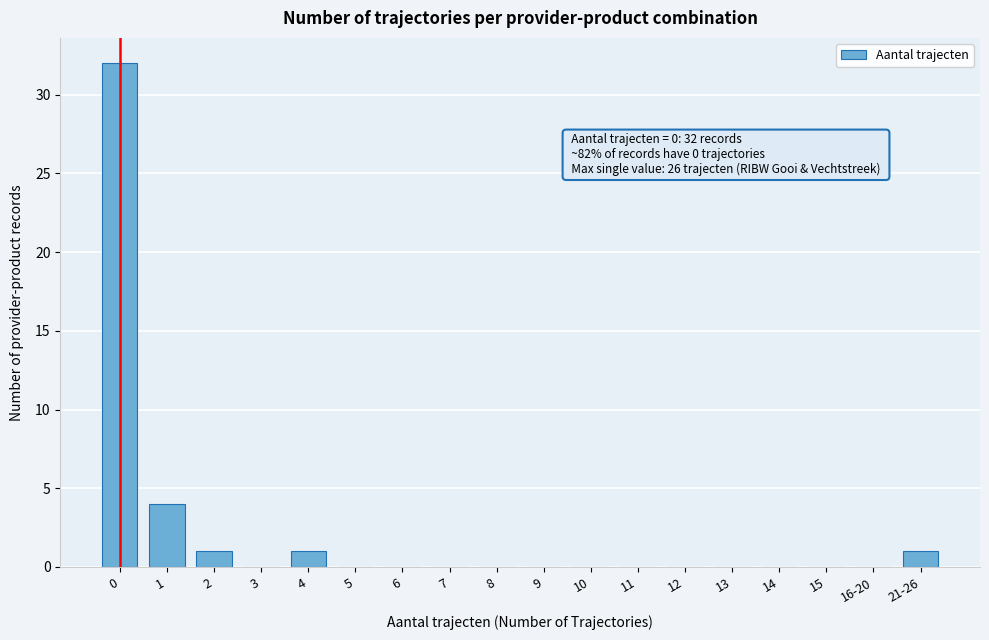

Reading left to right, extract all data points from this chart.

0=32	1=4	2=1	3=0	4=1	5=0	6=0	7=0	8=0	9=0	10=0	11=0	12=0	13=0	14=0	15=0	16-20=0	21-26=1